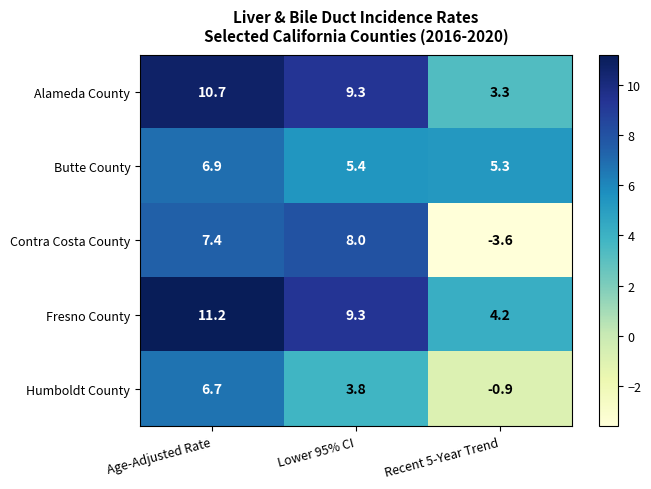

How many series are shown in this chart?

5